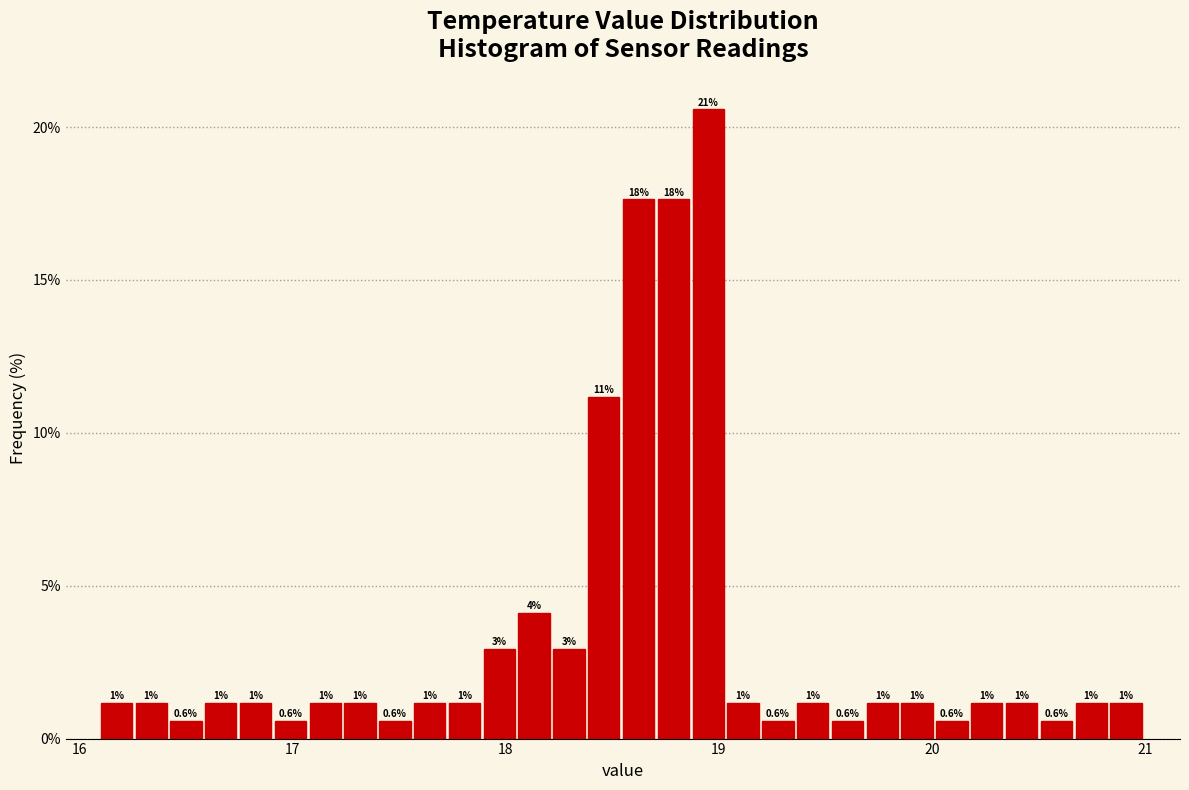

Read against the x-axis, roughly where is the centre of the tallest bar?

19.0